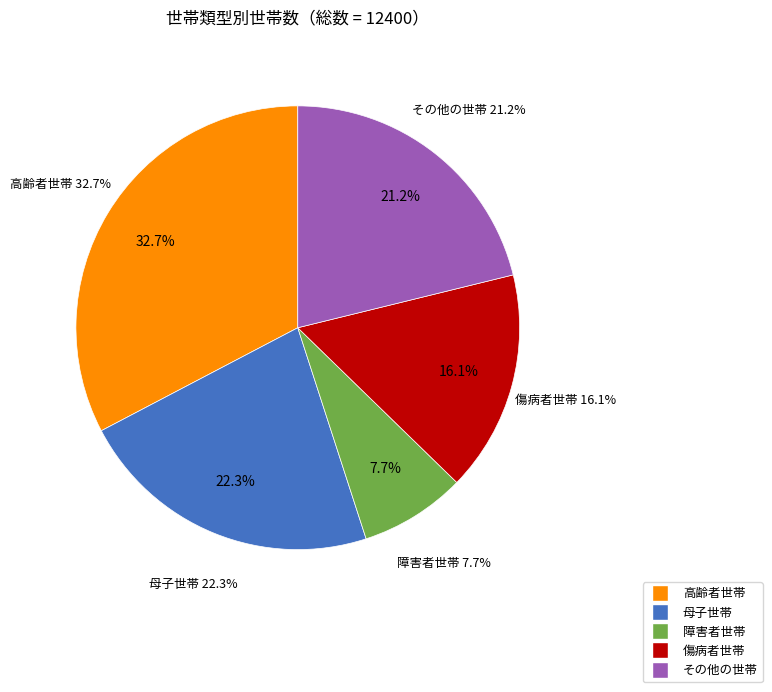

Does any single category account for the majority?

No